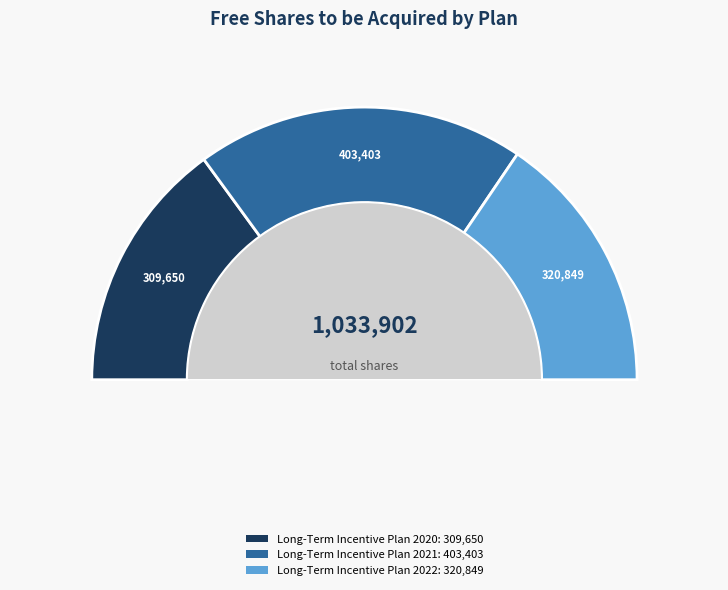

To the nearest percent, what is the combined percentage of Long-Term Incentive Plan 2020 and Long-Term Incentive Plan 2022?

61%